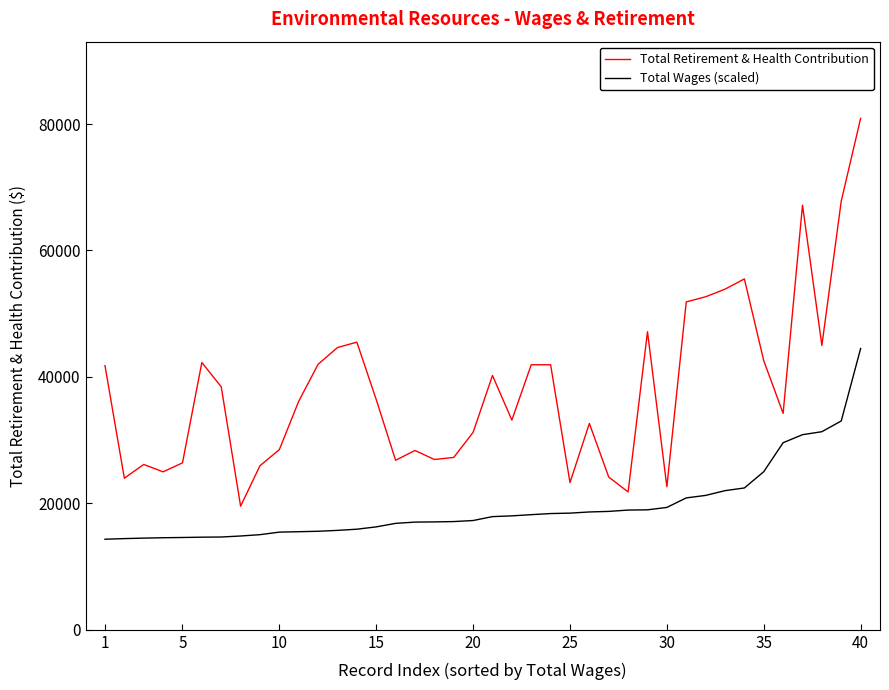

What is the maximum value shown in the chart?

80896.0